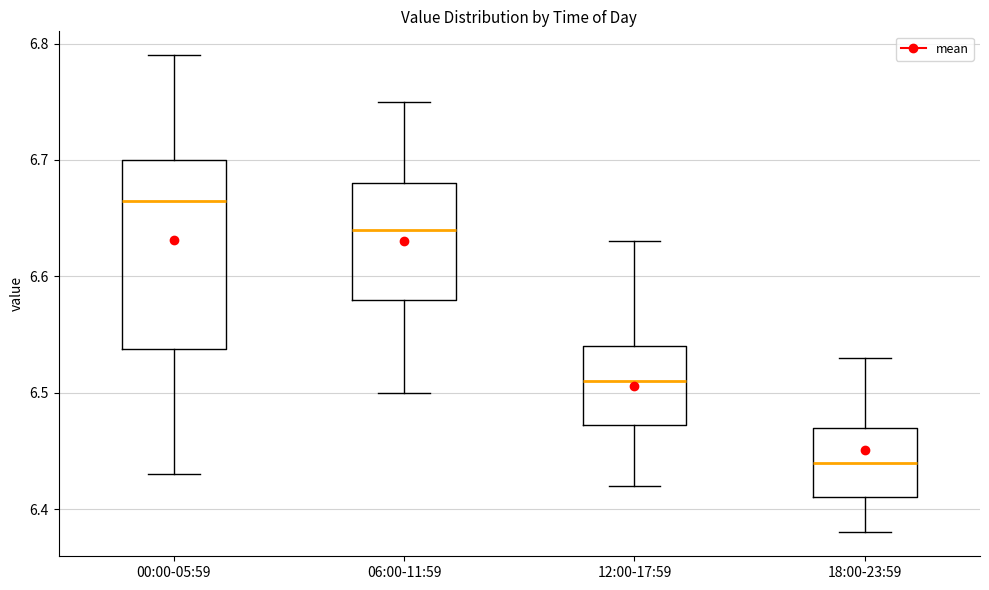

Comparing the boxes themselves (not the whiskers), which one is the tallest?

00:00-05:59